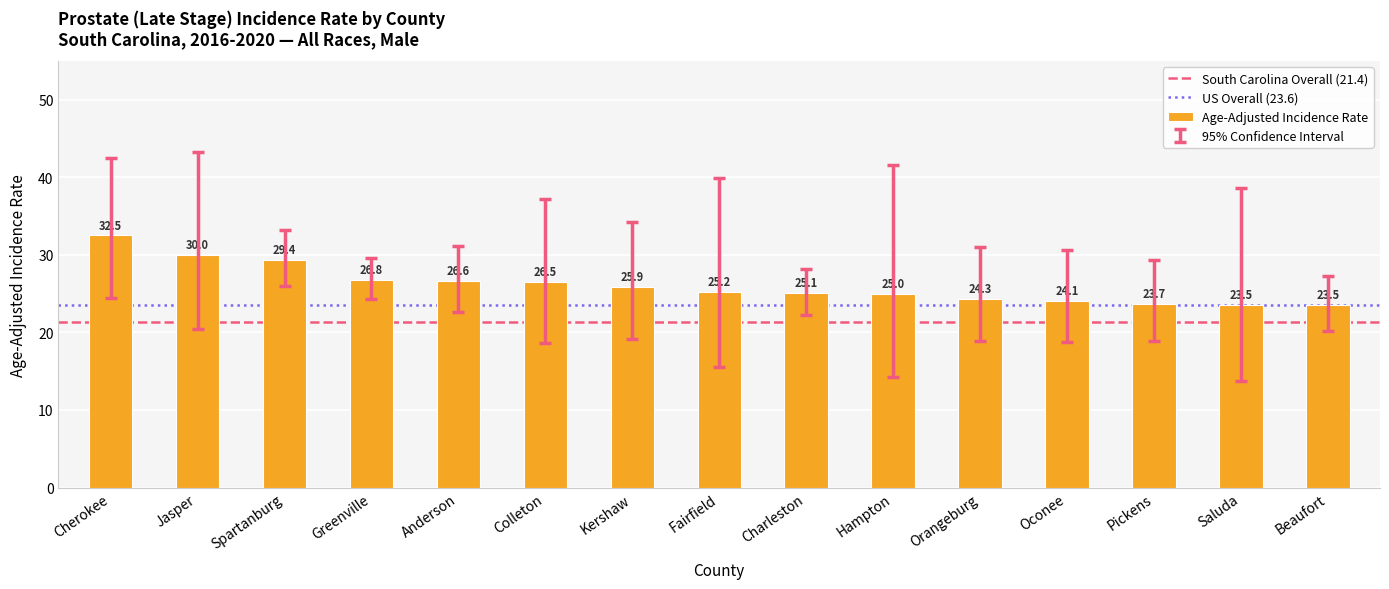

Which label corresponds to the largest value in the chart?

Cherokee